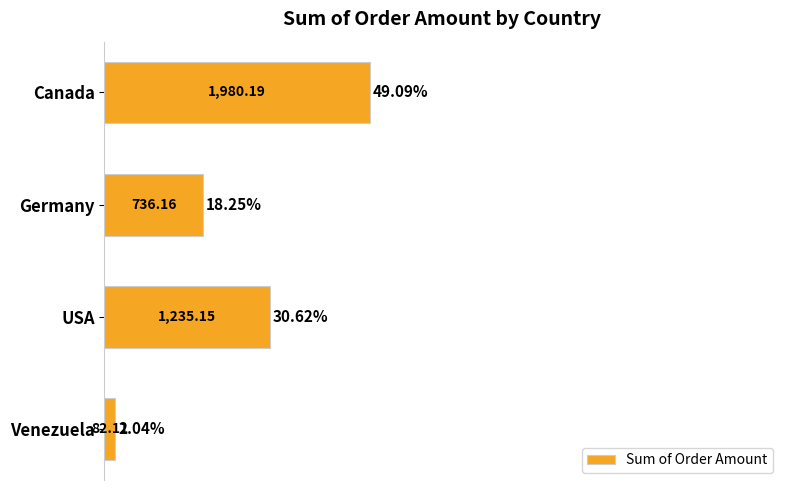

How many values are below 1235?

2